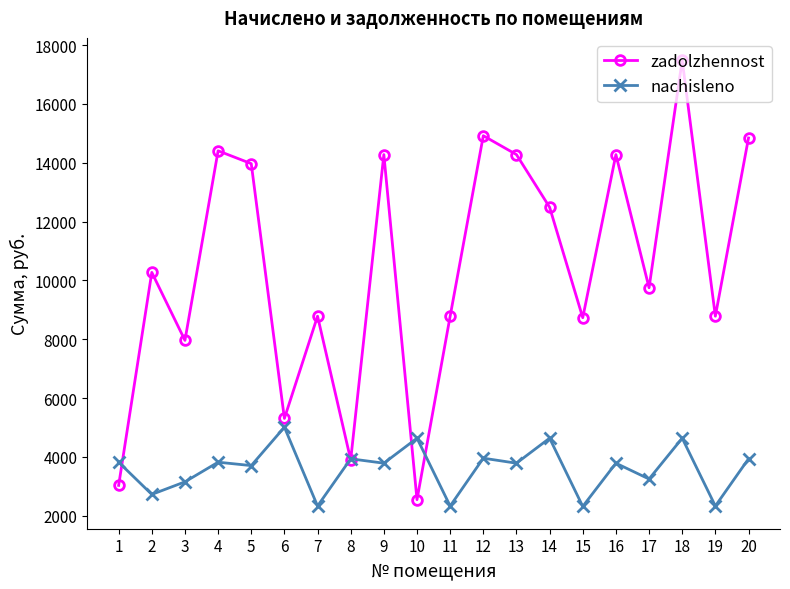

Read the zadolzhennost value at 4.

14406.5